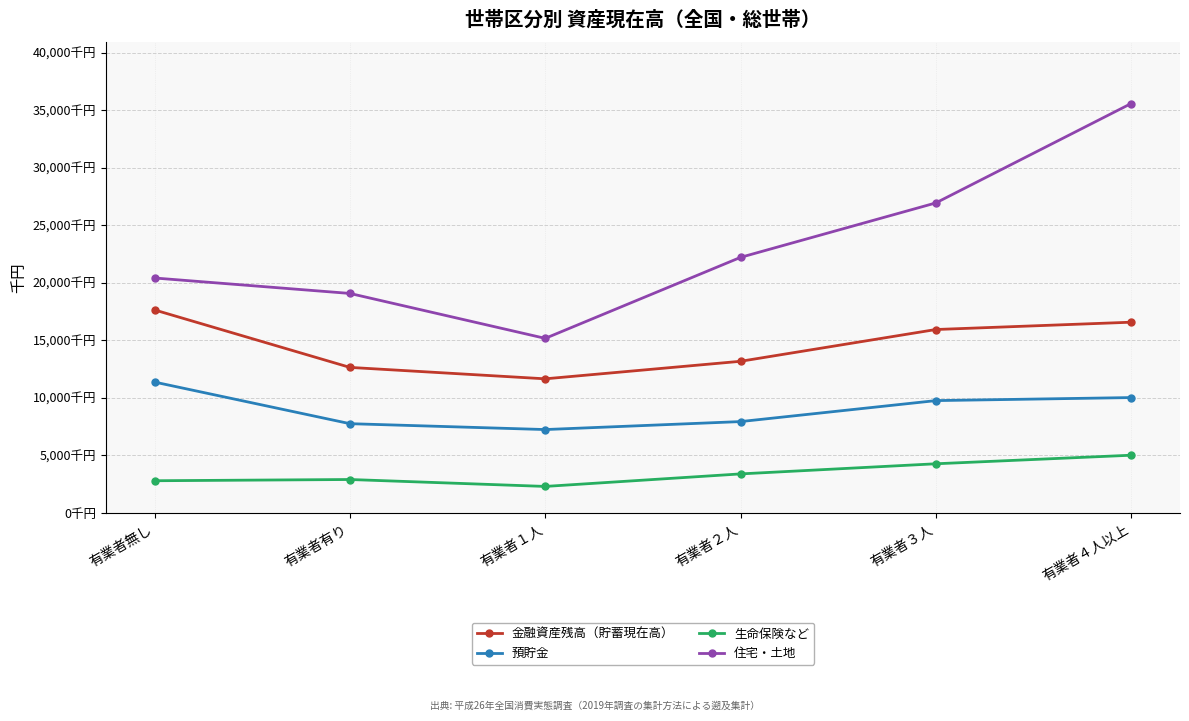

What is the total value across all series at 有業者１人?

36386